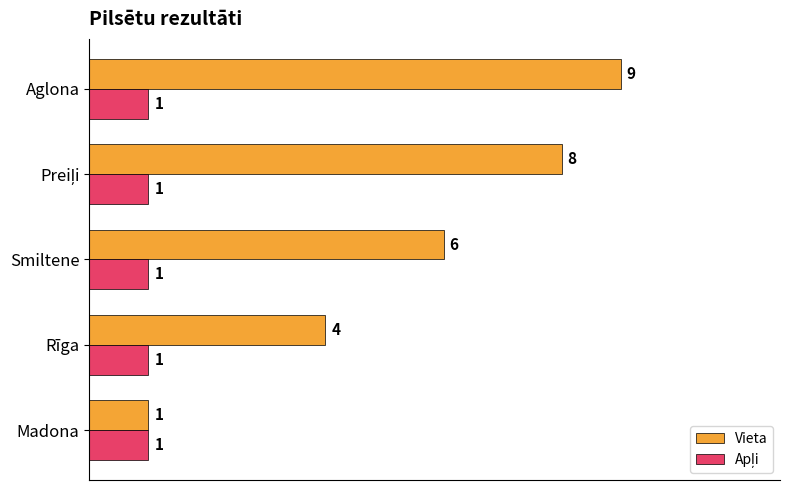

What is the spread (max minus min) of values at Smiltene?

5